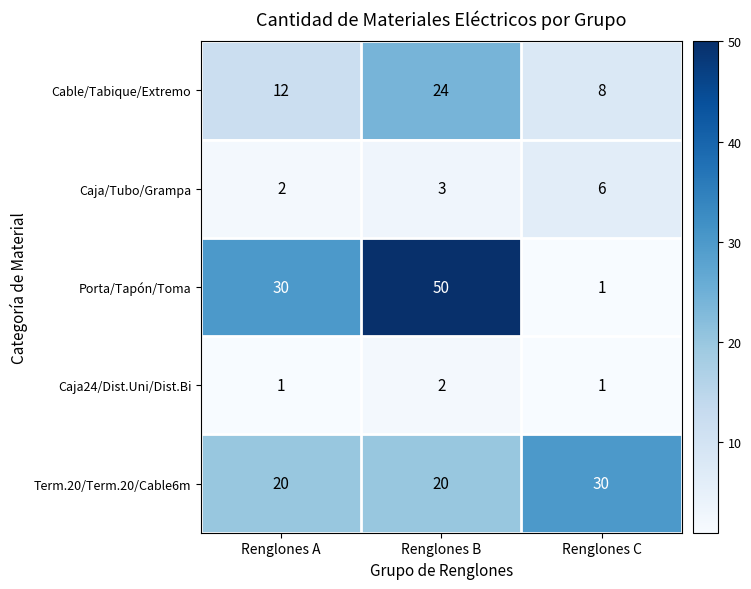

Reading right to left, what are all the values shown in this chart?

Cable/Tabique/Extremo: 8	24	12
Caja/Tubo/Grampa: 6	3	2
Porta/Tapón/Toma: 1	50	30
Caja24/Dist.Uni/Dist.Bi: 1	2	1
Term.20/Term.20/Cable6m: 30	20	20